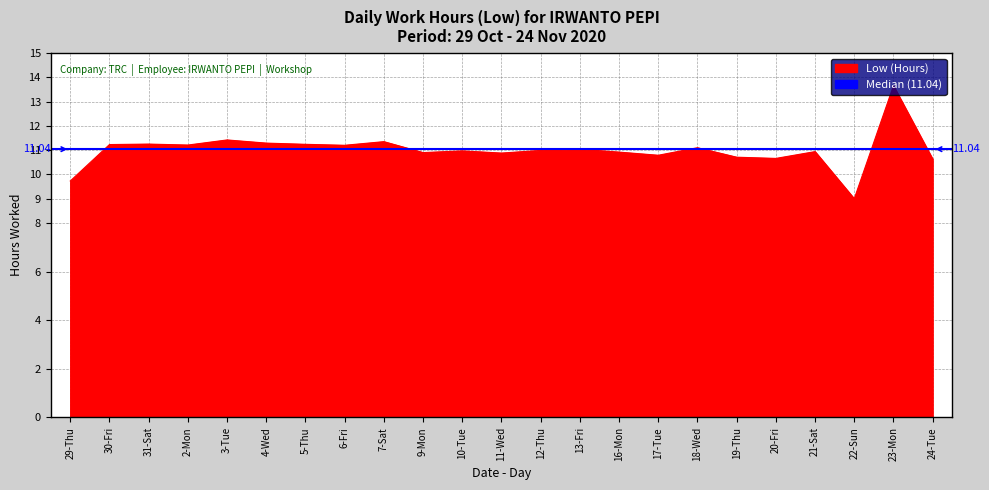

How many points are lower than both their immediate neighbors (excluding endpoints)?

7